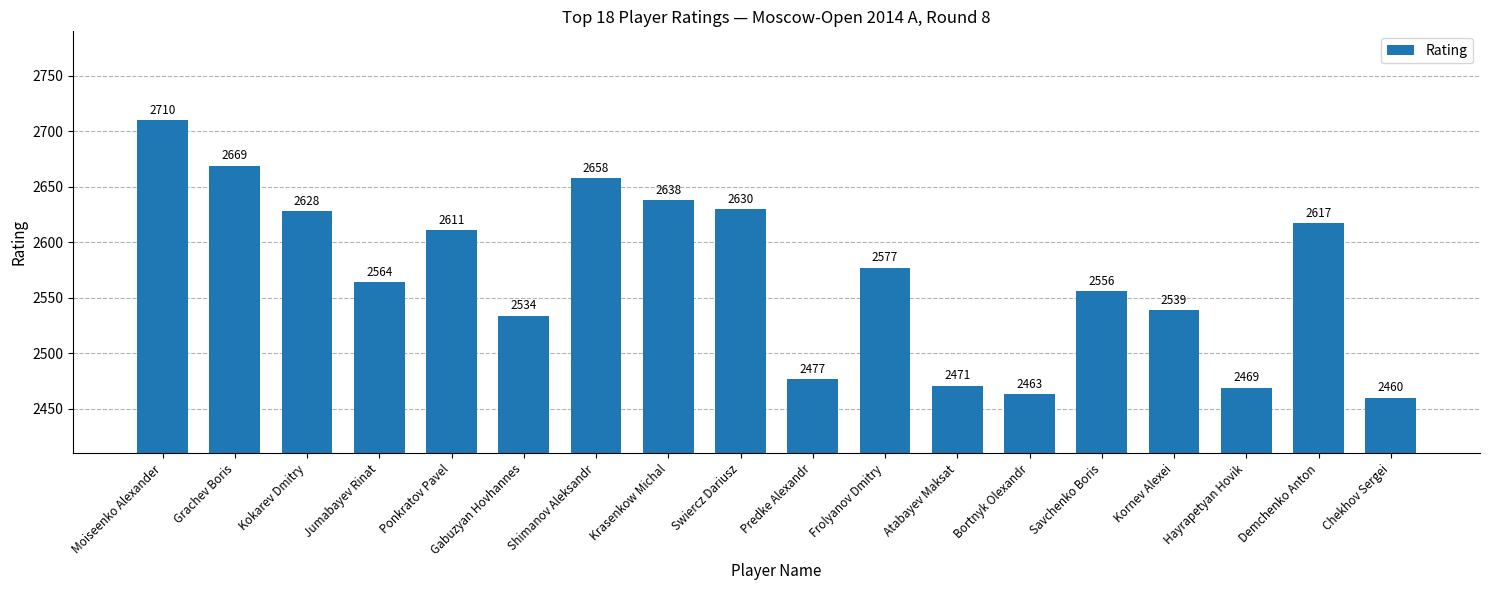

Reading left to right, list all the values displayed in this chart.

Moiseenko Alexander=2710	Grachev Boris=2669	Kokarev Dmitry=2628	Jumabayev Rinat=2564	Ponkratov Pavel=2611	Gabuzyan Hovhannes=2534	Shimanov Aleksandr=2658	Krasenkow Michal=2638	Swiercz Dariusz=2630	Predke Alexandr=2477	Frolyanov Dmitry=2577	Atabayev Maksat=2471	Bortnyk Olexandr=2463	Savchenko Boris=2556	Kornev Alexei=2539	Hayrapetyan Hovik=2469	Demchenko Anton=2617	Chekhov Sergei=2460